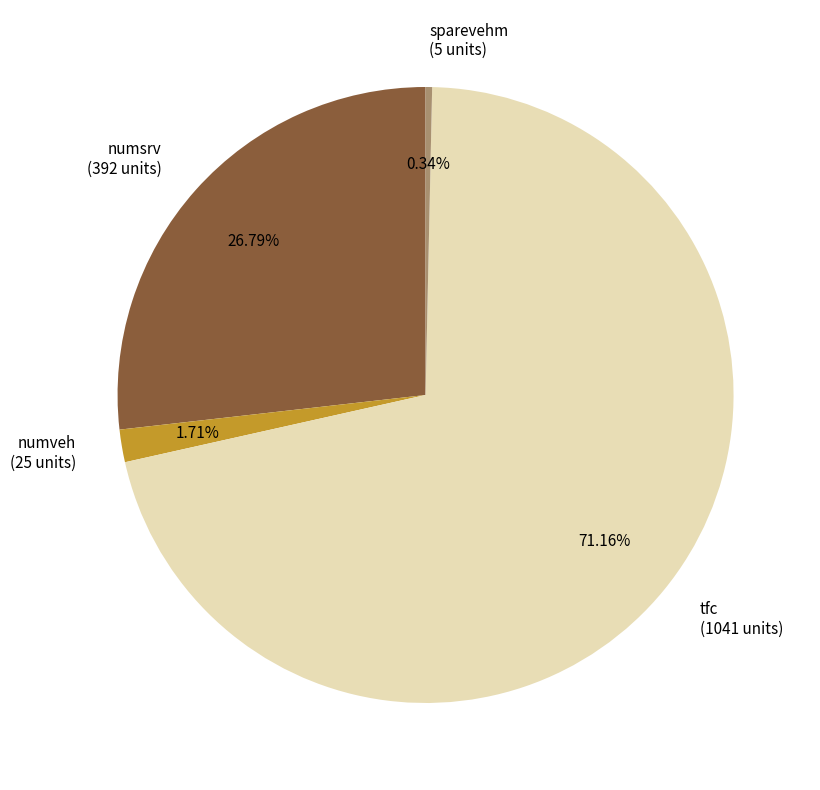

Between sparevehm and numveh, which is larger?

numveh